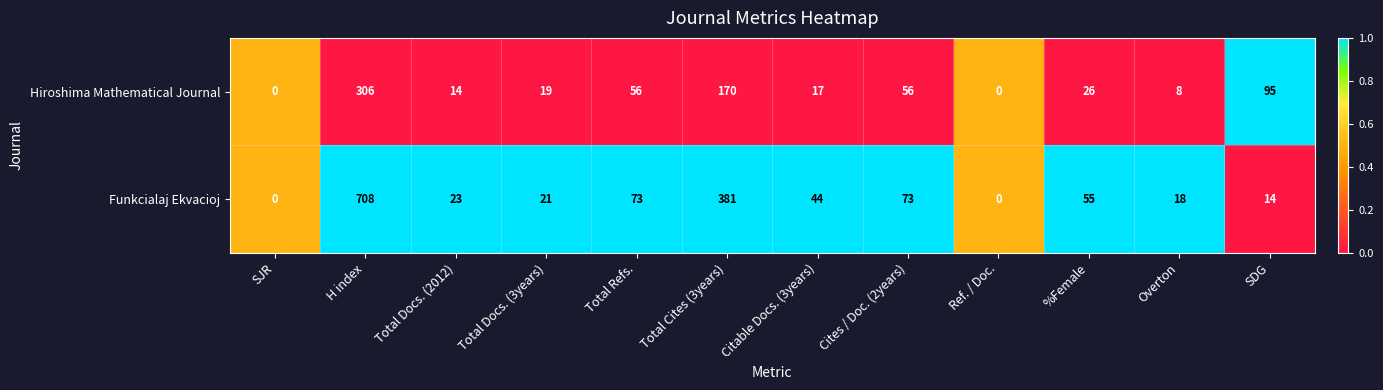

Which series has the widest spread of values?

Funkcialaj Ekvacioj